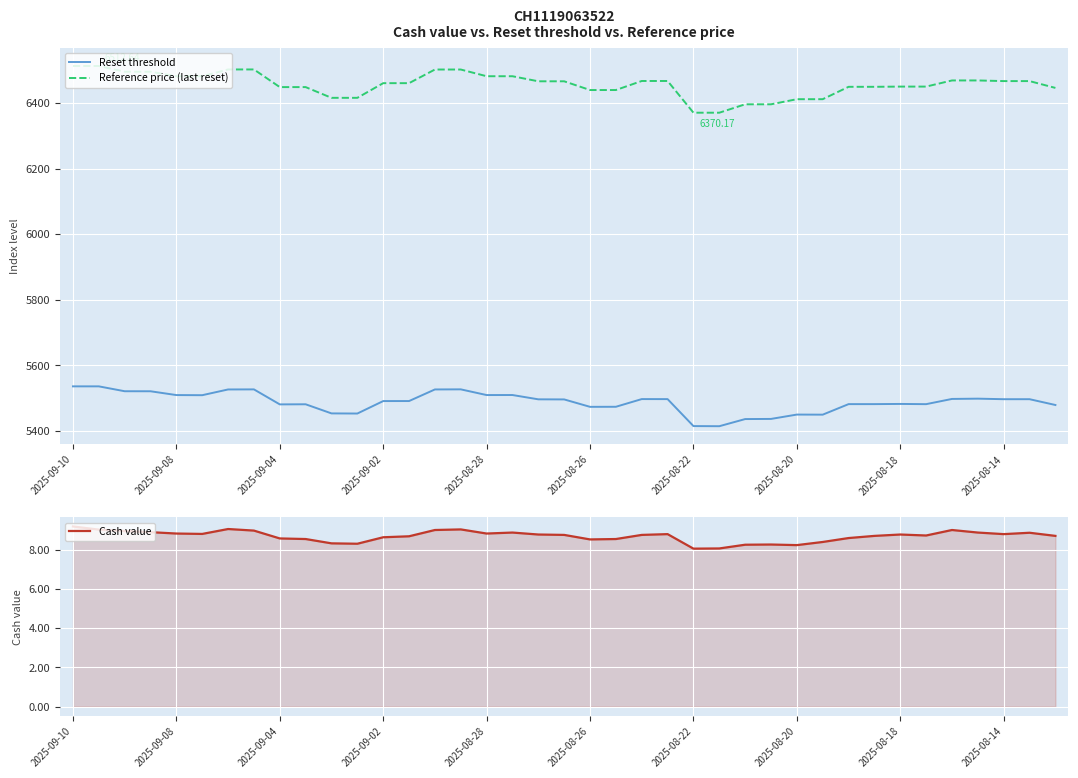

Is it true that Reference price (last reset) equals 6466.6 at 37?

True